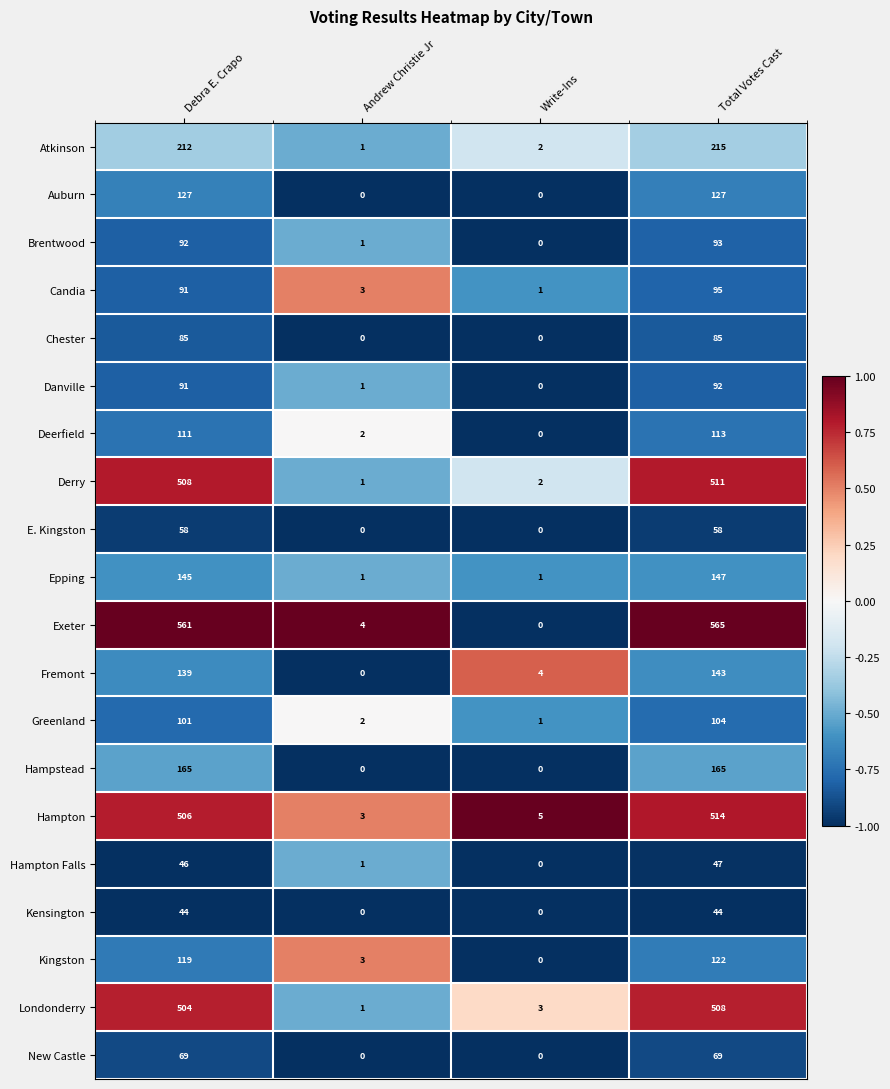

How many distinct data groups are displayed?

20